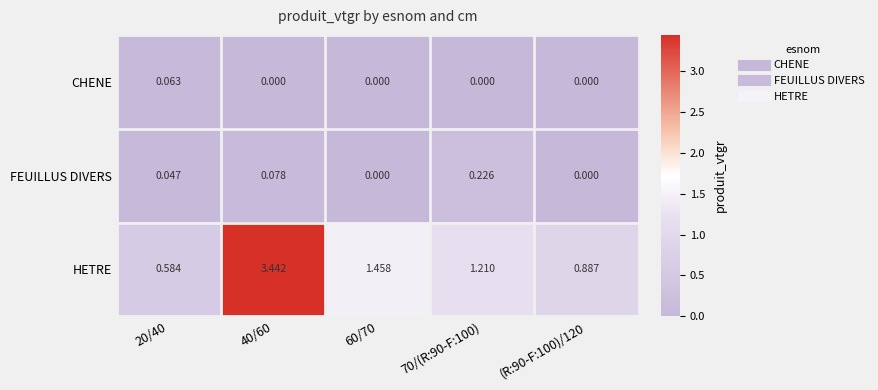

How many data points does each series have?

5